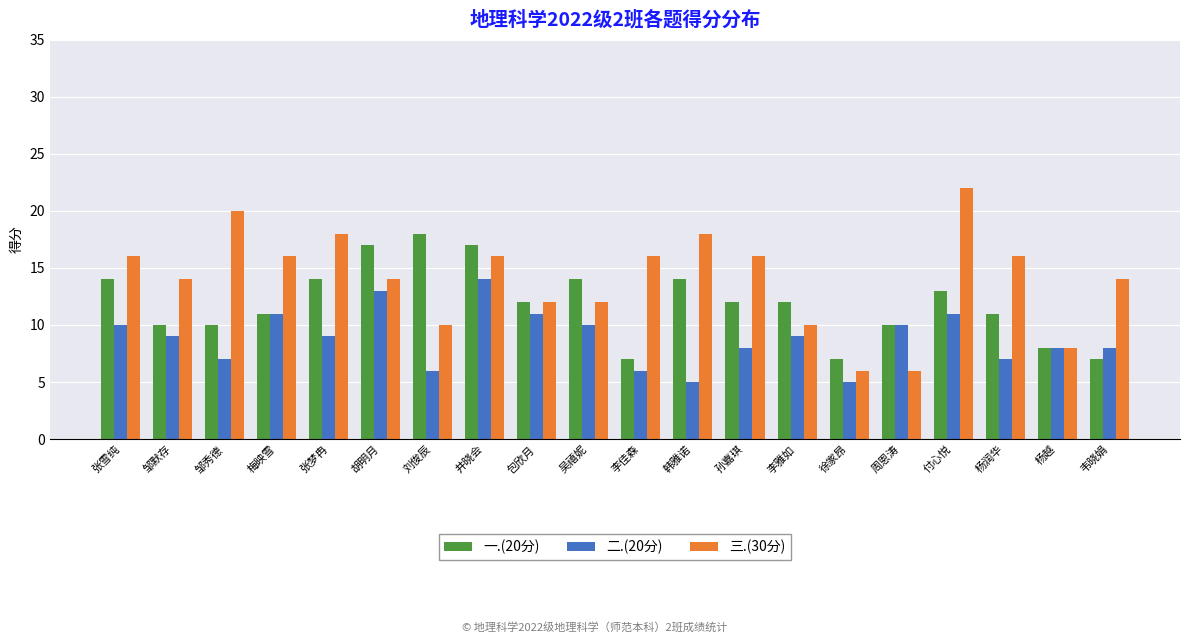

Rank the series by their average value, from highest to lowest.

三.(30分), 一.(20分), 二.(20分)